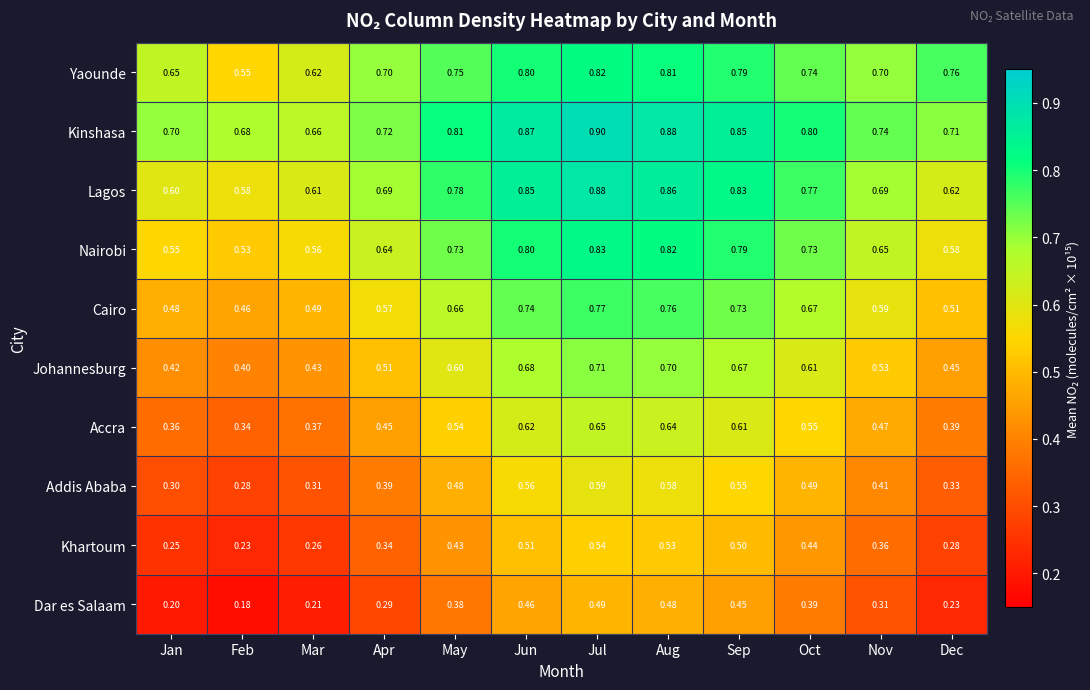

Where is Khartoum nearest to the value 0?

Feb